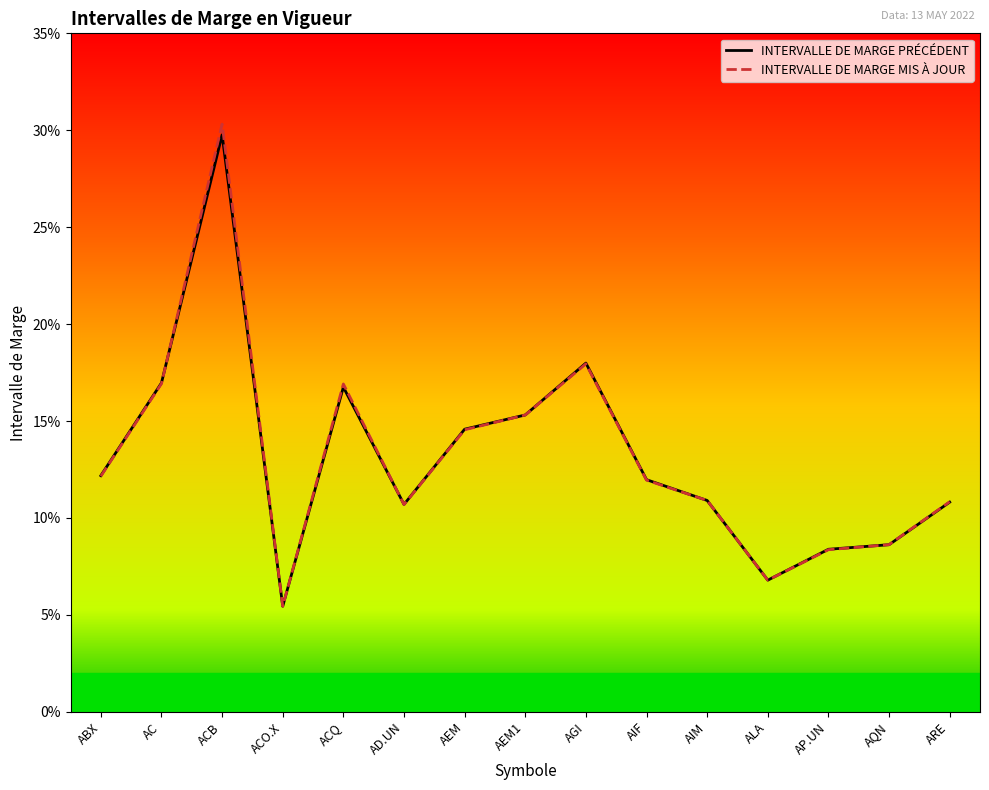

Rank the categories by INTERVALLE DE MARGE PRÉCÉDENT value from highest to lowest.

ACB, AGI, AC, ACQ, AEM1, AEM, ABX, AIF, AIM, ARE, AD.UN, AQN, AP.UN, ALA, ACO.X